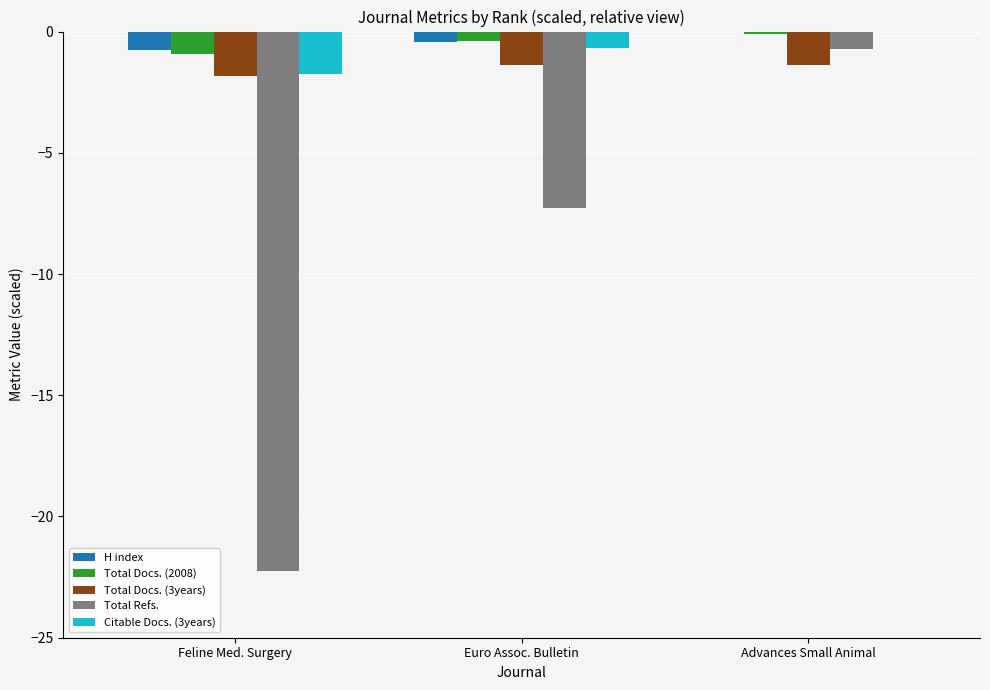

What is the sum of all Total Refs. values?

-30.2